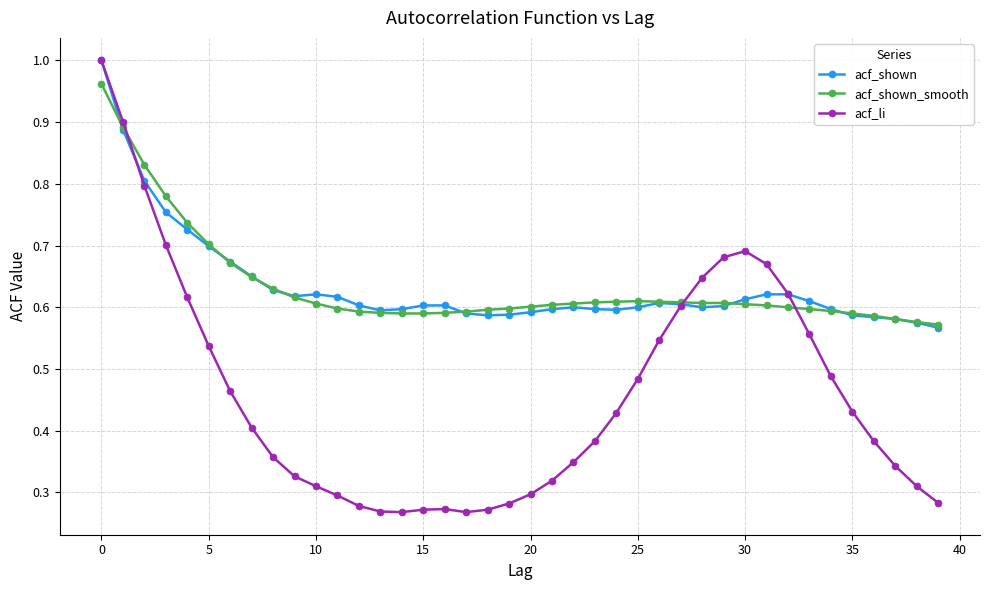

At how many categories does at least one series exceed 0?

40